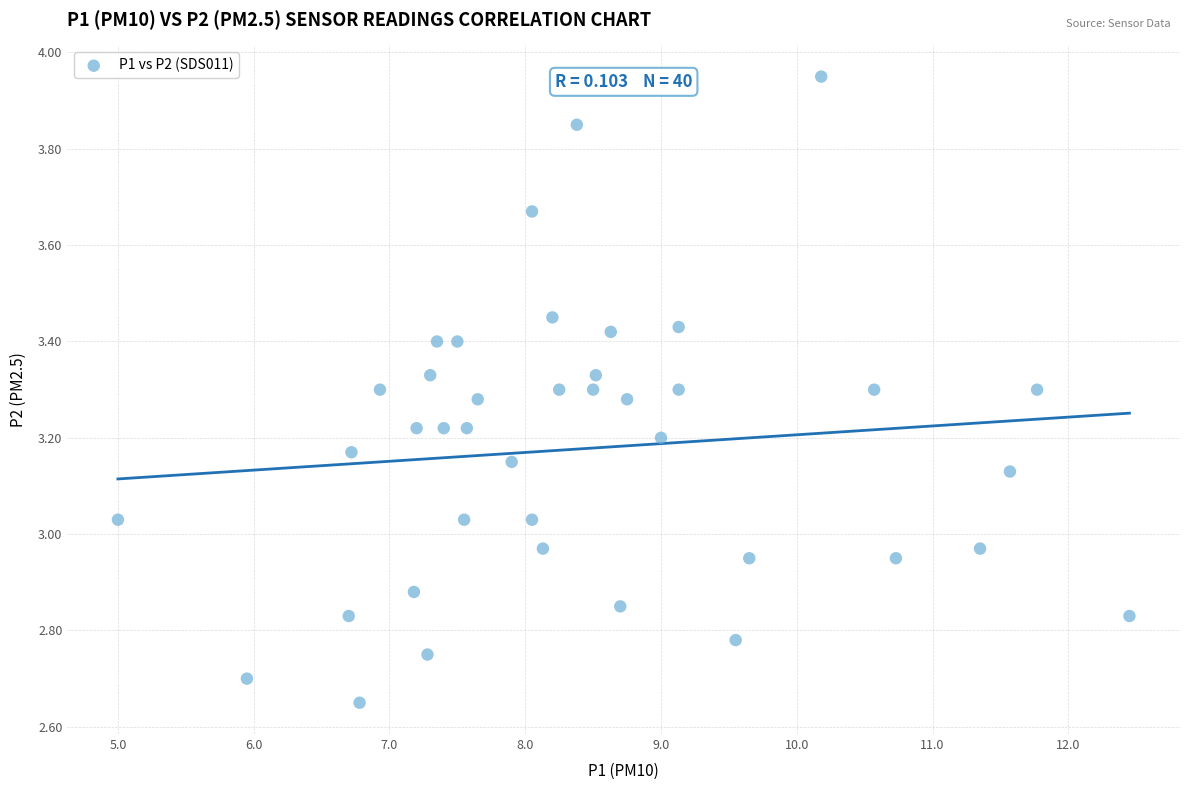

What is the range of X values (max minus min)?

7.4